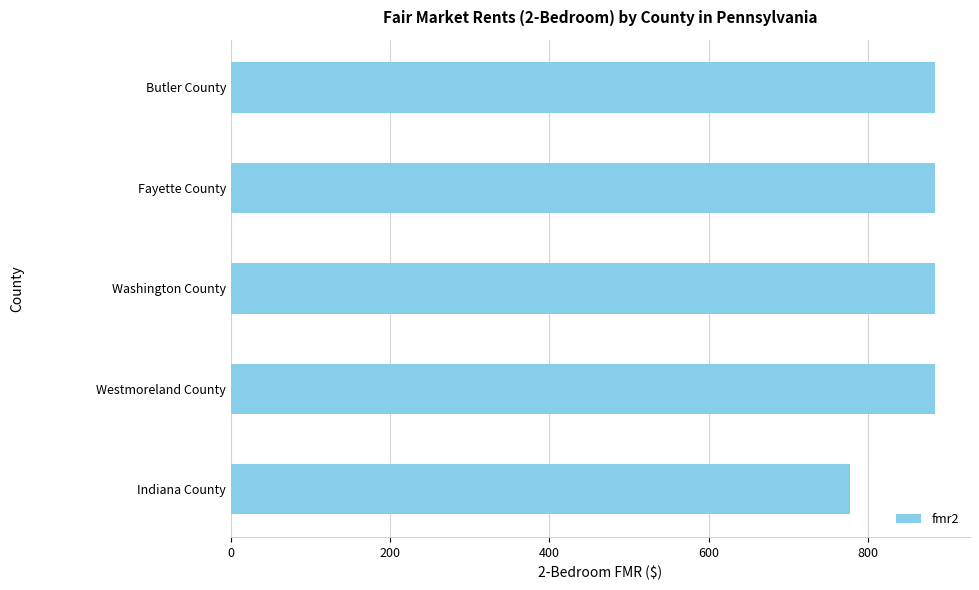

The value at Indiana County is 298. True or false?

False